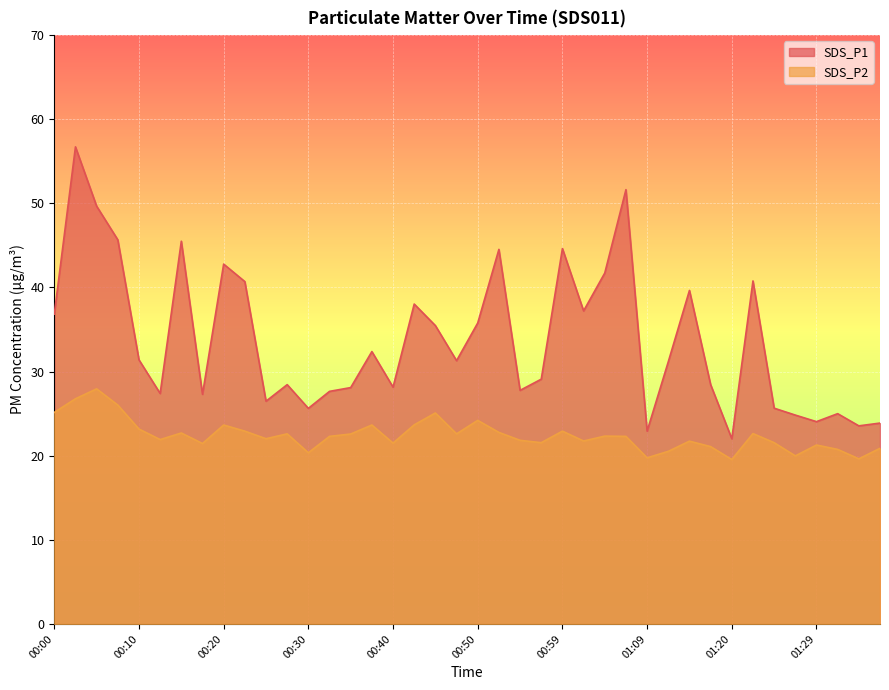

Rank the series by their maximum value, from lowest to highest.

SDS_P2, SDS_P1